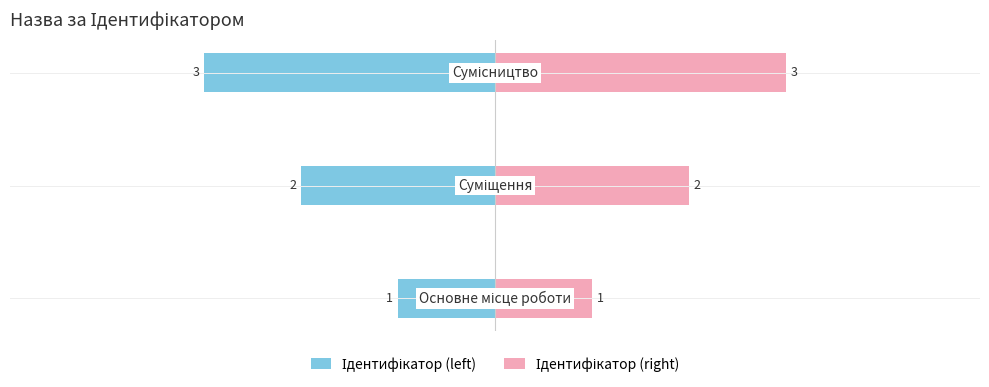

What is the value of the Ідентифікатор (left) bar at the 1st from the left?

-1